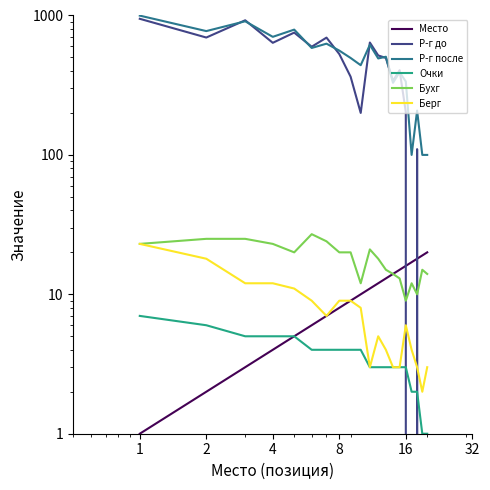

Which series changed the most between 32 and 8?

Р-г до